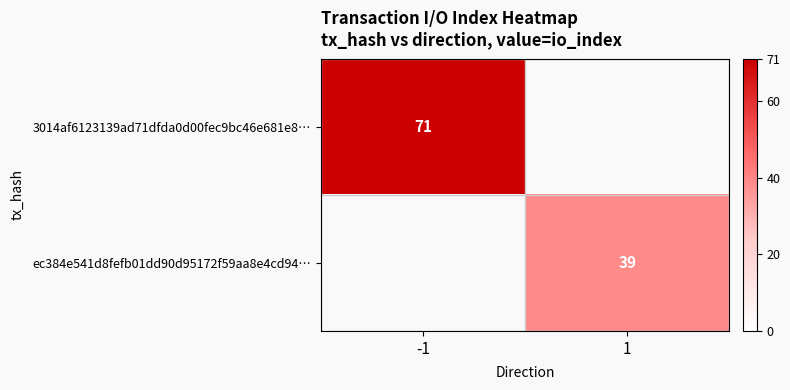

The 3014af6123139ad71dfda0d00fec9bc46e681e8… series shows 71 at -1. True or false?

True